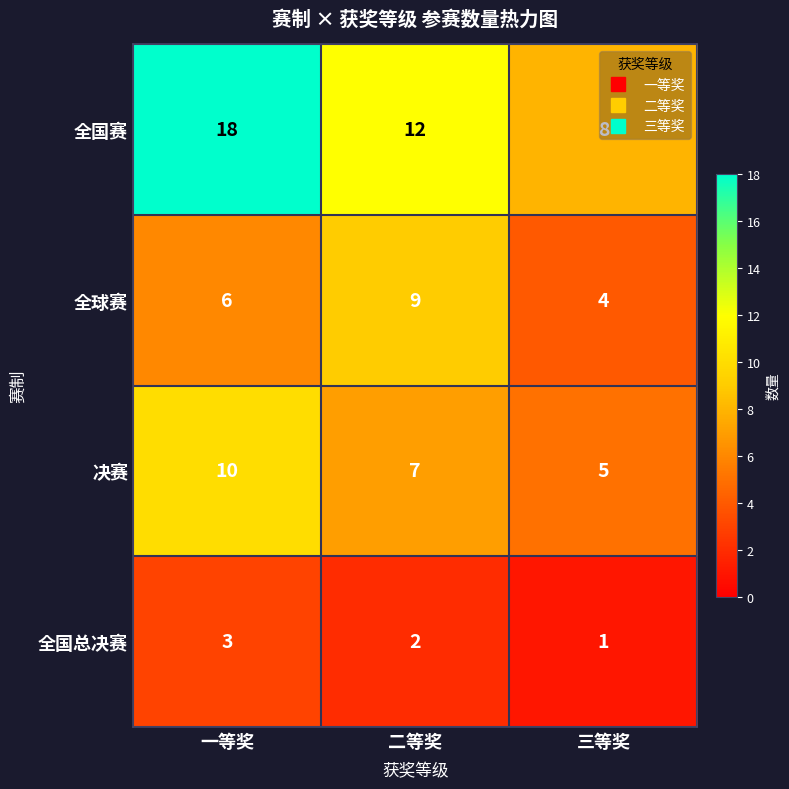

How many 全球赛 values are between 4 and 9?

3